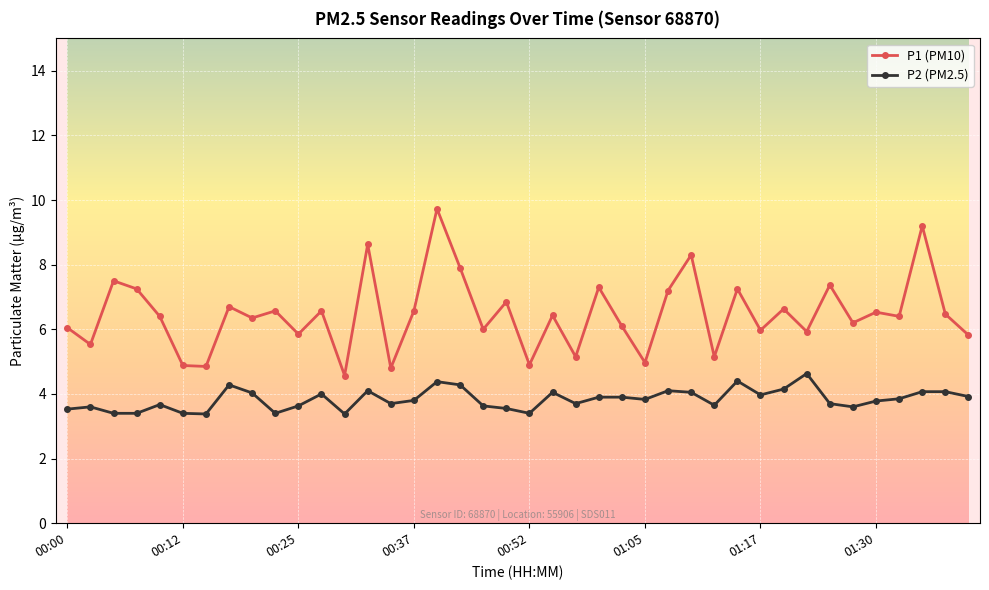

How many data points does each series have?

40